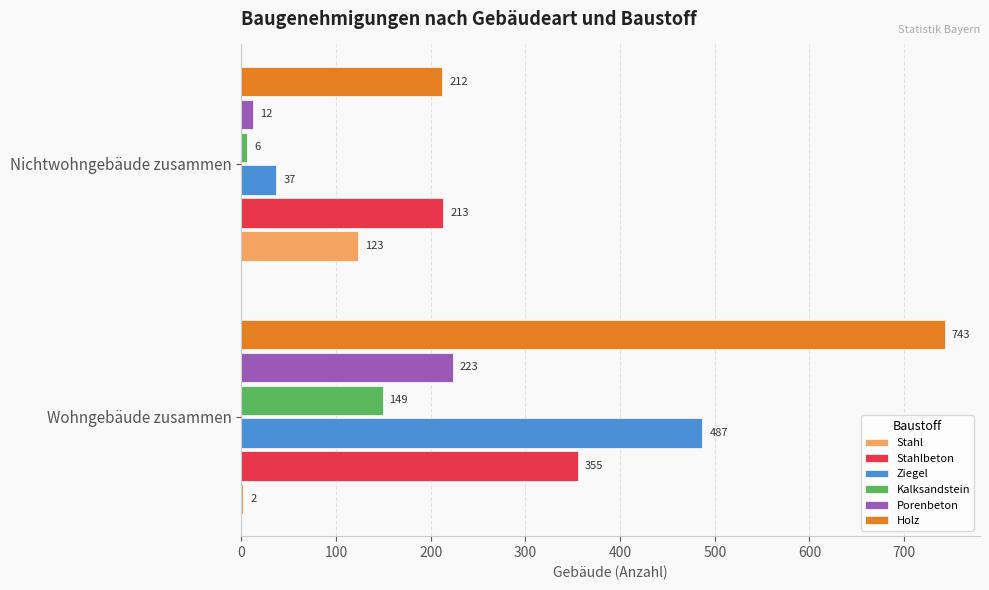

What is the maximum value shown in the chart?

743